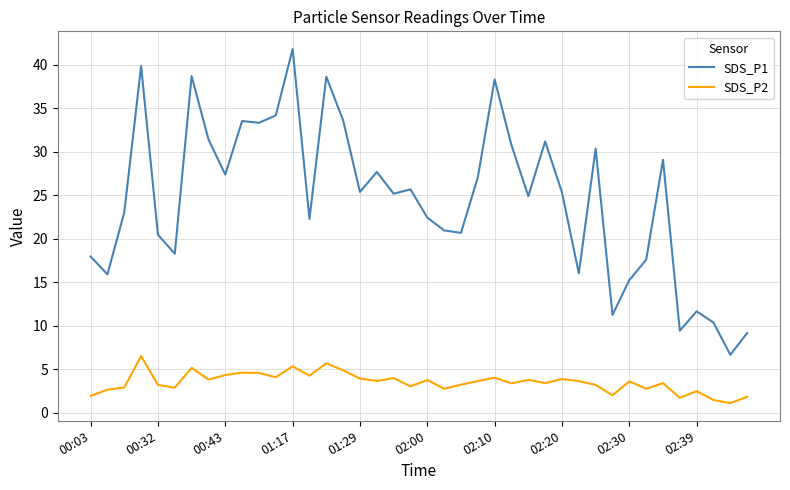

What is the greatest value displayed?

41.8